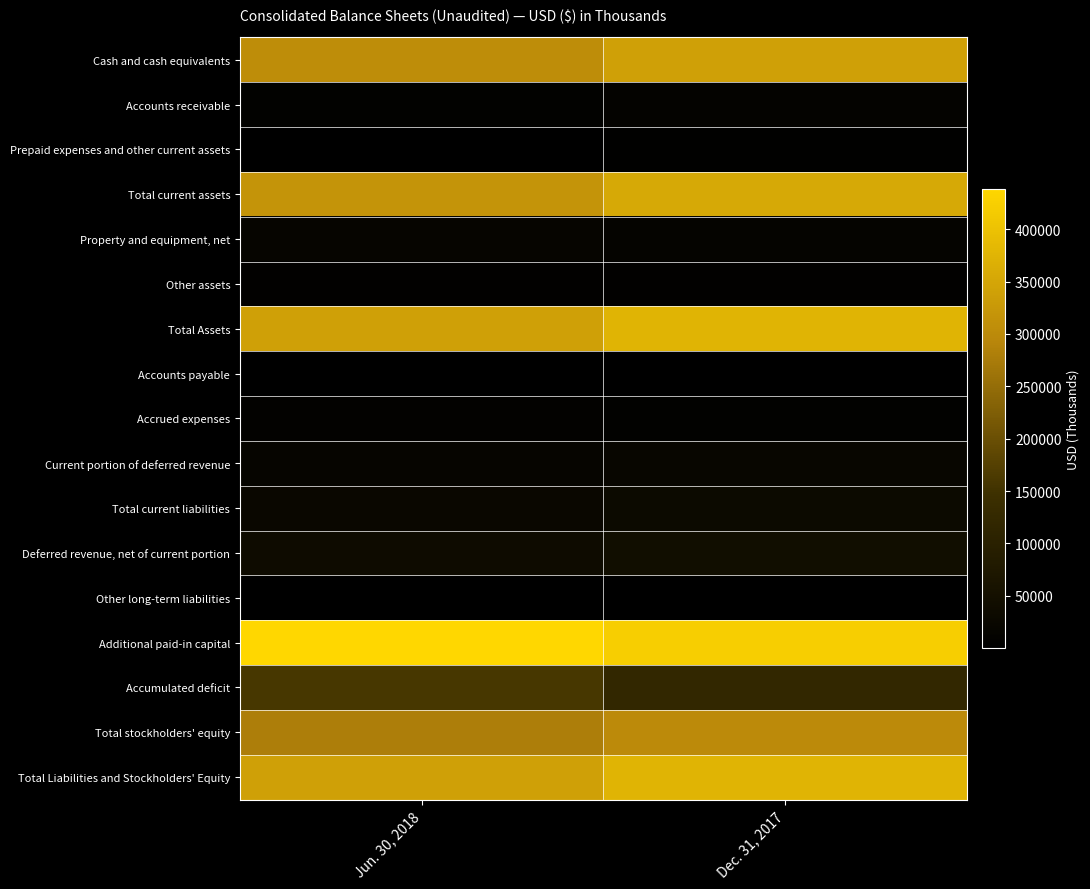

Rank the series by their maximum value, from lowest to highest.

Other long-term liabilities, Accounts payable, Prepaid expenses and other current assets, Other assets, Accrued expenses, Accounts receivable, Property and equipment, net, Current portion of deferred revenue, Total current liabilities, Deferred revenue, net of current portion, Accumulated deficit, Total stockholders' equity, Cash and cash equivalents, Total current assets, Total Assets, Total Liabilities and Stockholders' Equity, Additional paid-in capital